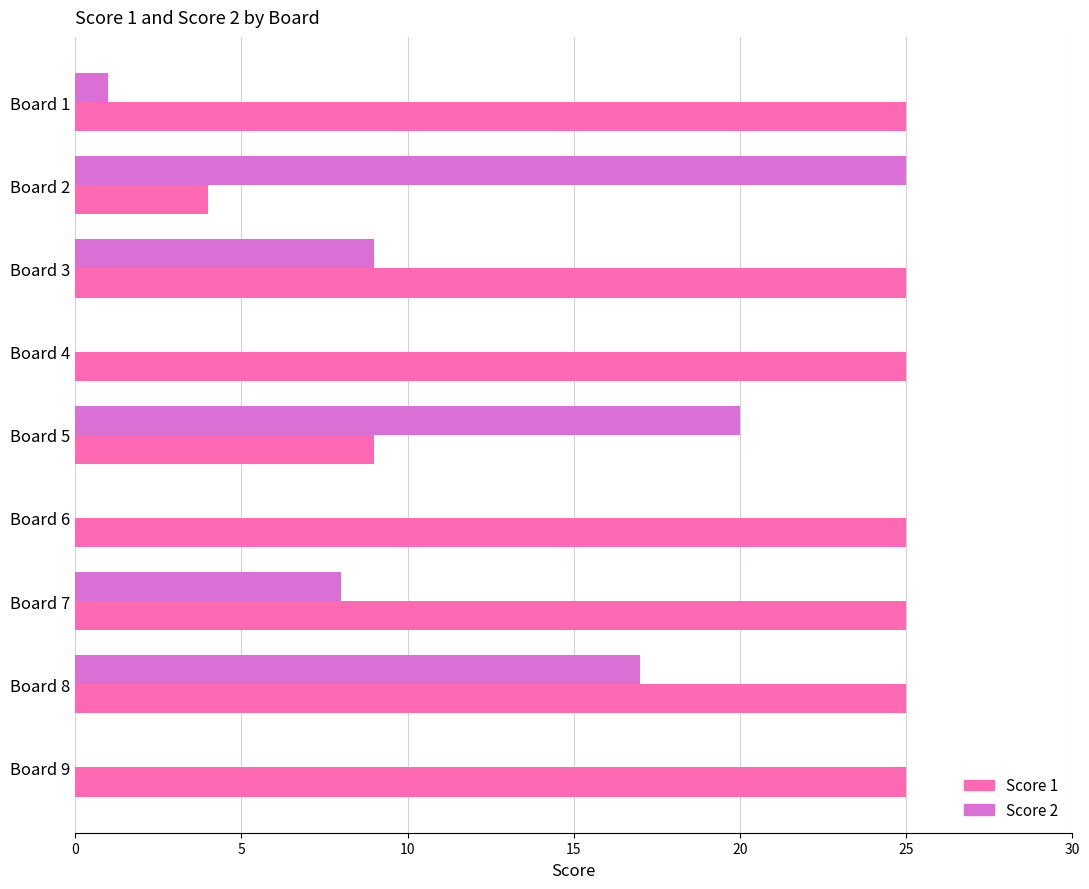

What is the sum of all Score 1 values?

188